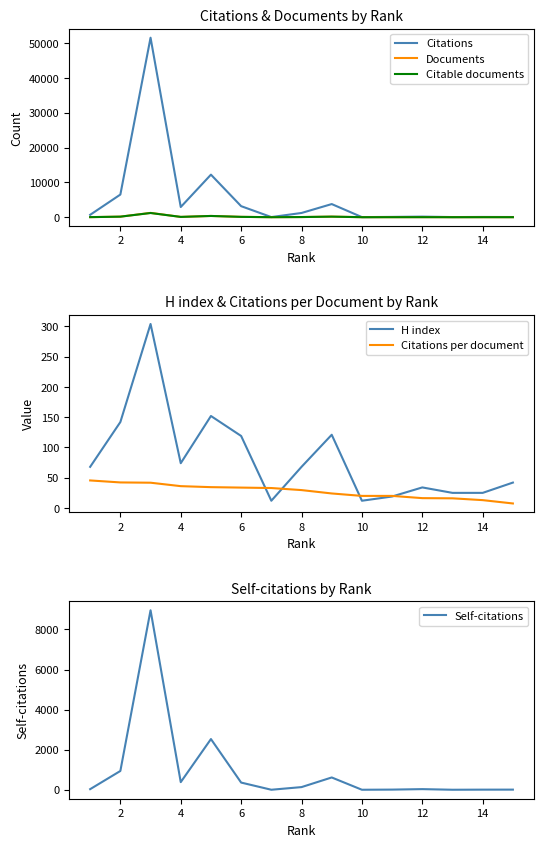

What is the difference between the maximum and minimum values in the H index series?

292.0